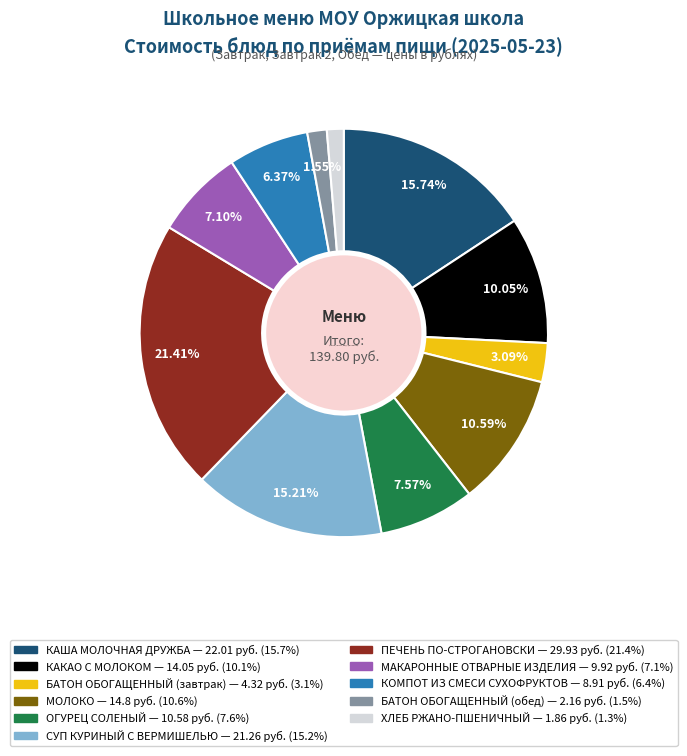

How many segments does this pie chart have?

11